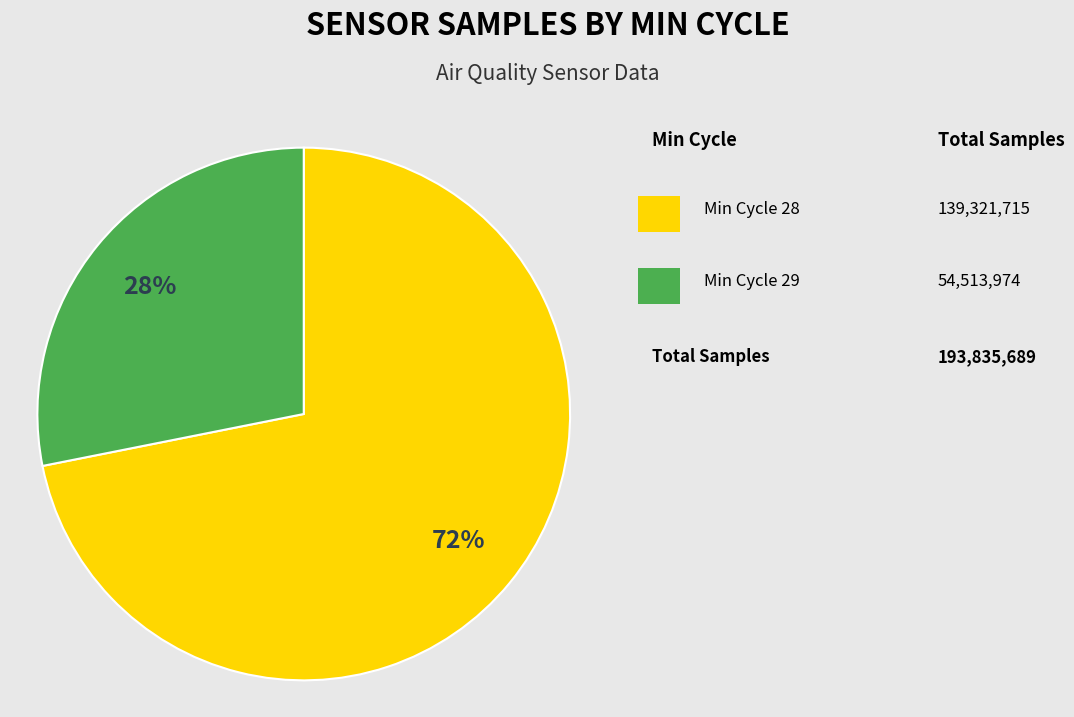

How many segments does this pie chart have?

2